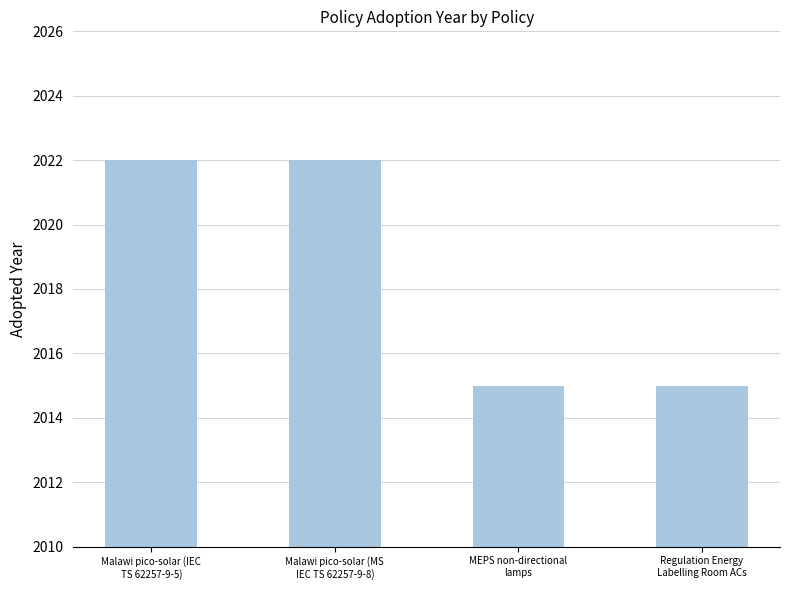

How many data points does each series have?

4